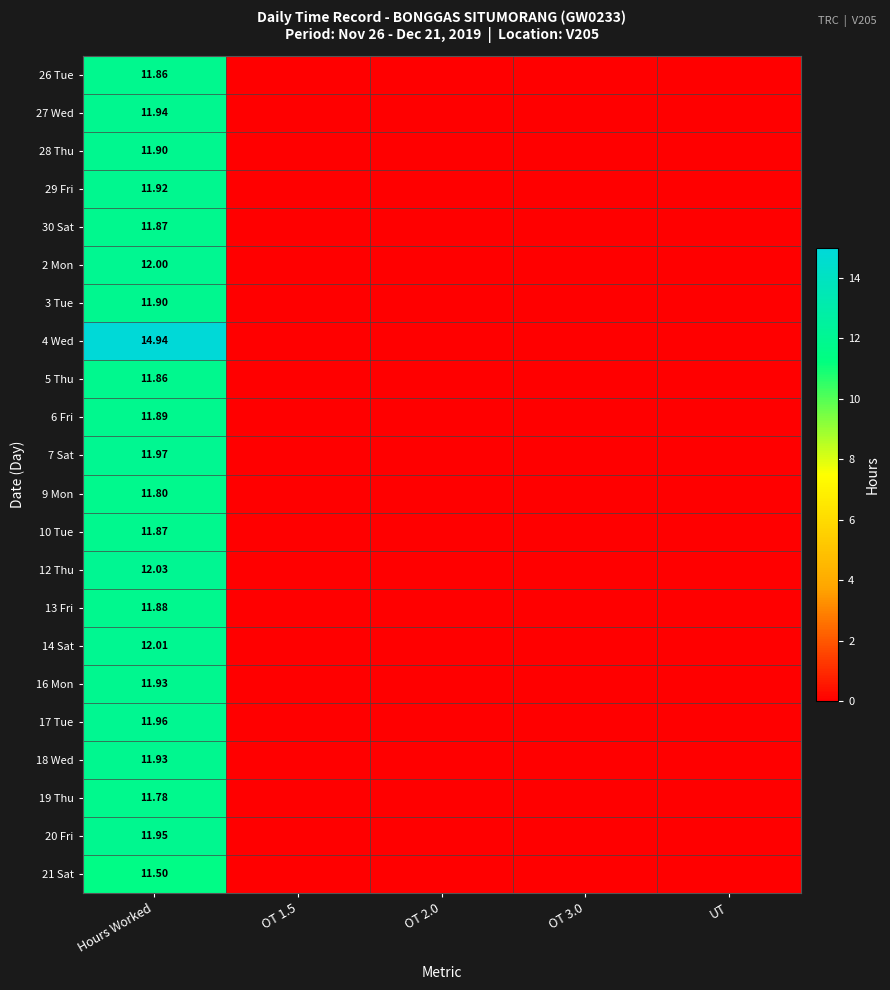

Which series has the widest spread of values?

4 Wed